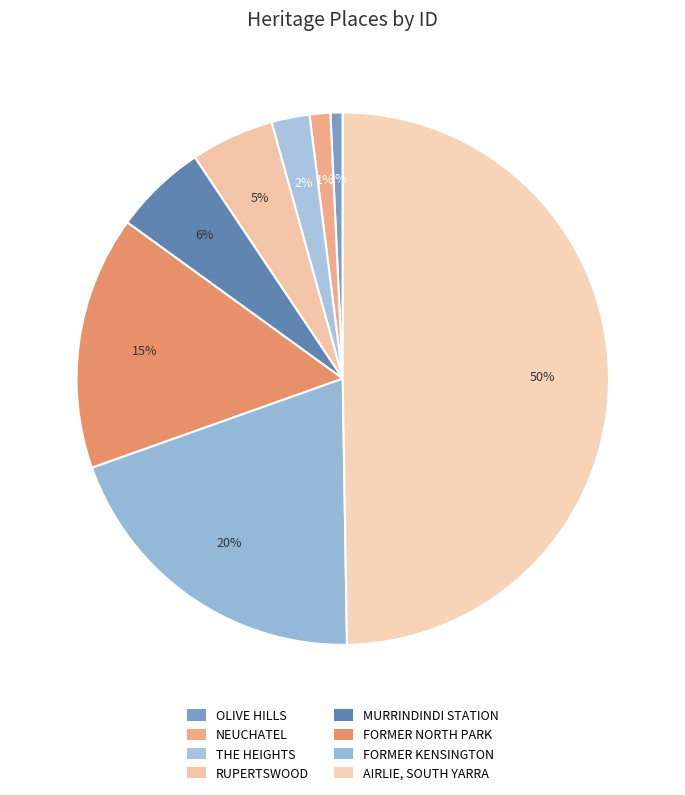

Count the number of slices in the pie.

8